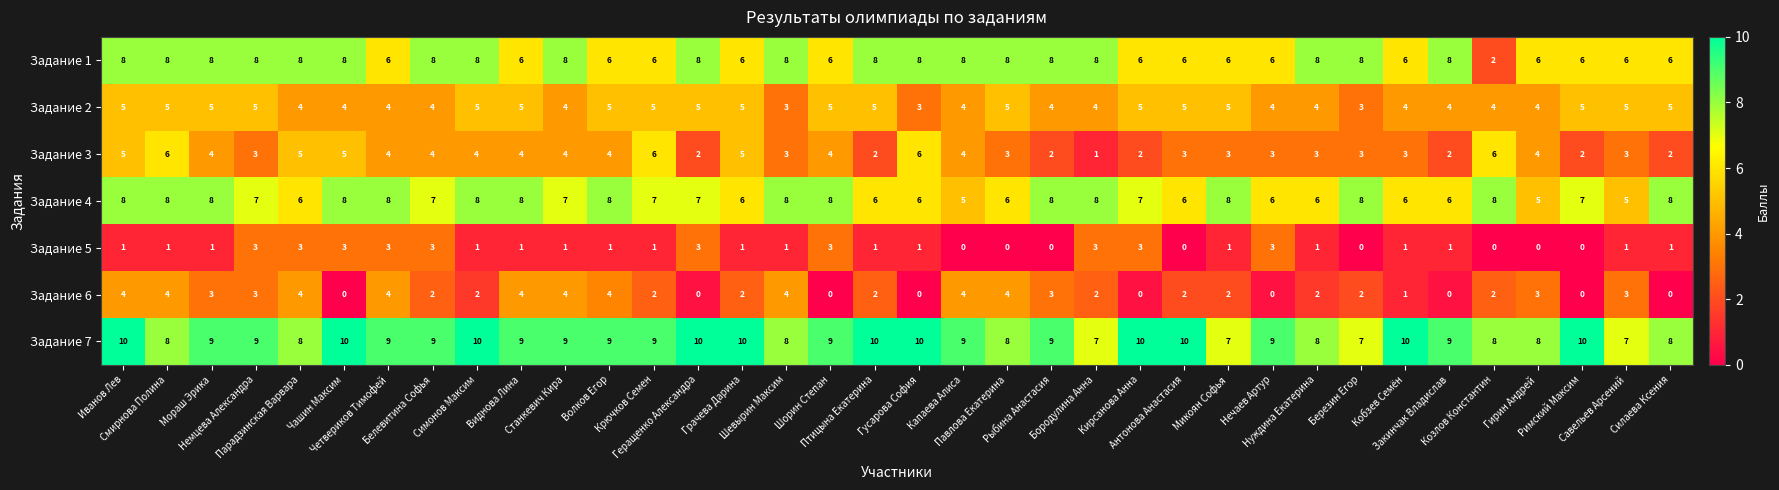

Count the Задание 5 values in the range 1 to 3.

28